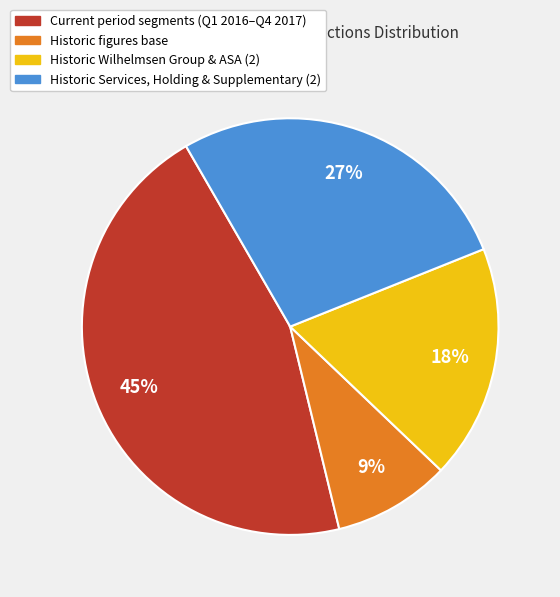

Is it true that Historic figures base is 1% of the pie?

False